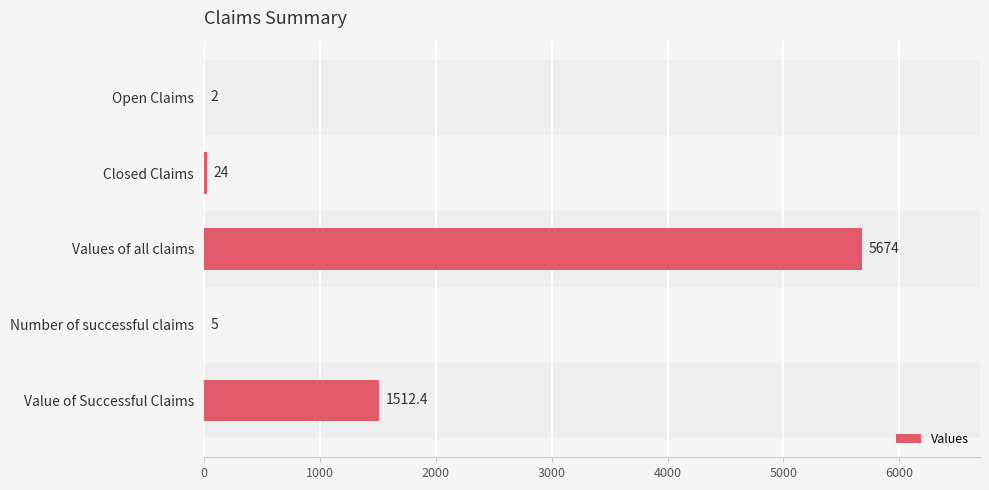

Reading top to bottom, extract all data points from this chart.

Open Claims=2.0	Closed Claims=24.0	Values of all claims=5674.0	Number of successful claims=5.0	Value of Successful Claims=1512.4